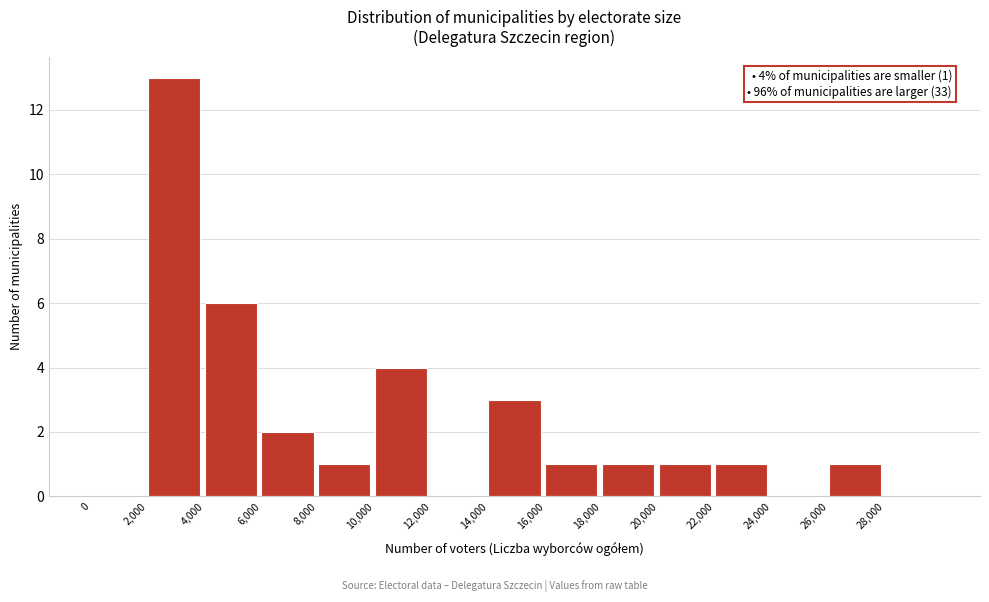

Over which range of the x-axis is the bar tallest?

2000 to 4000